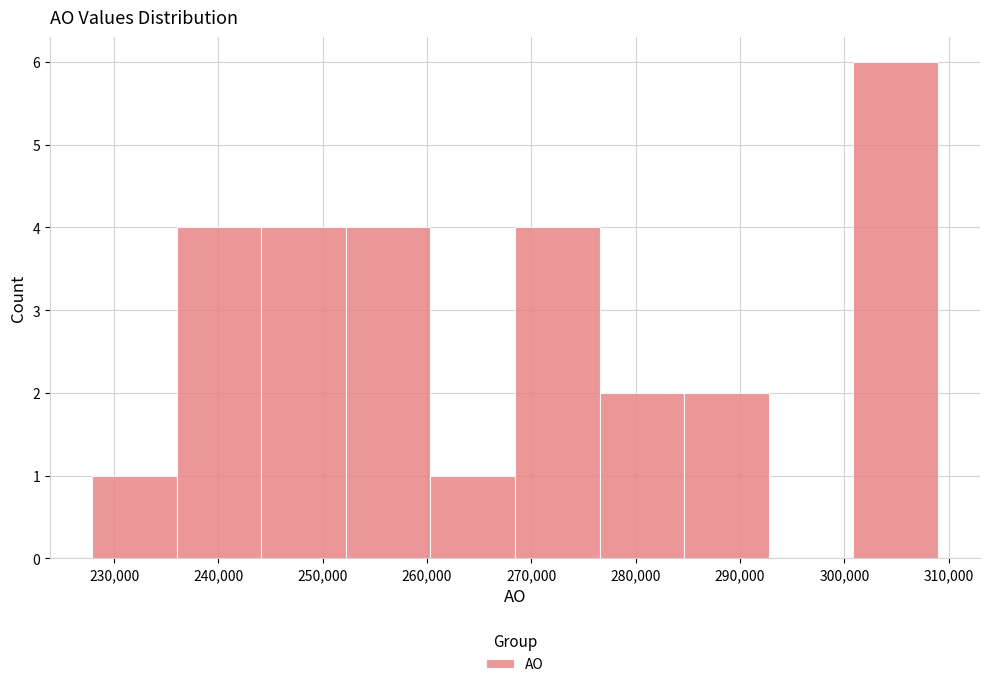

Which range on the x-axis has the tallest bar?

301000 to 309000